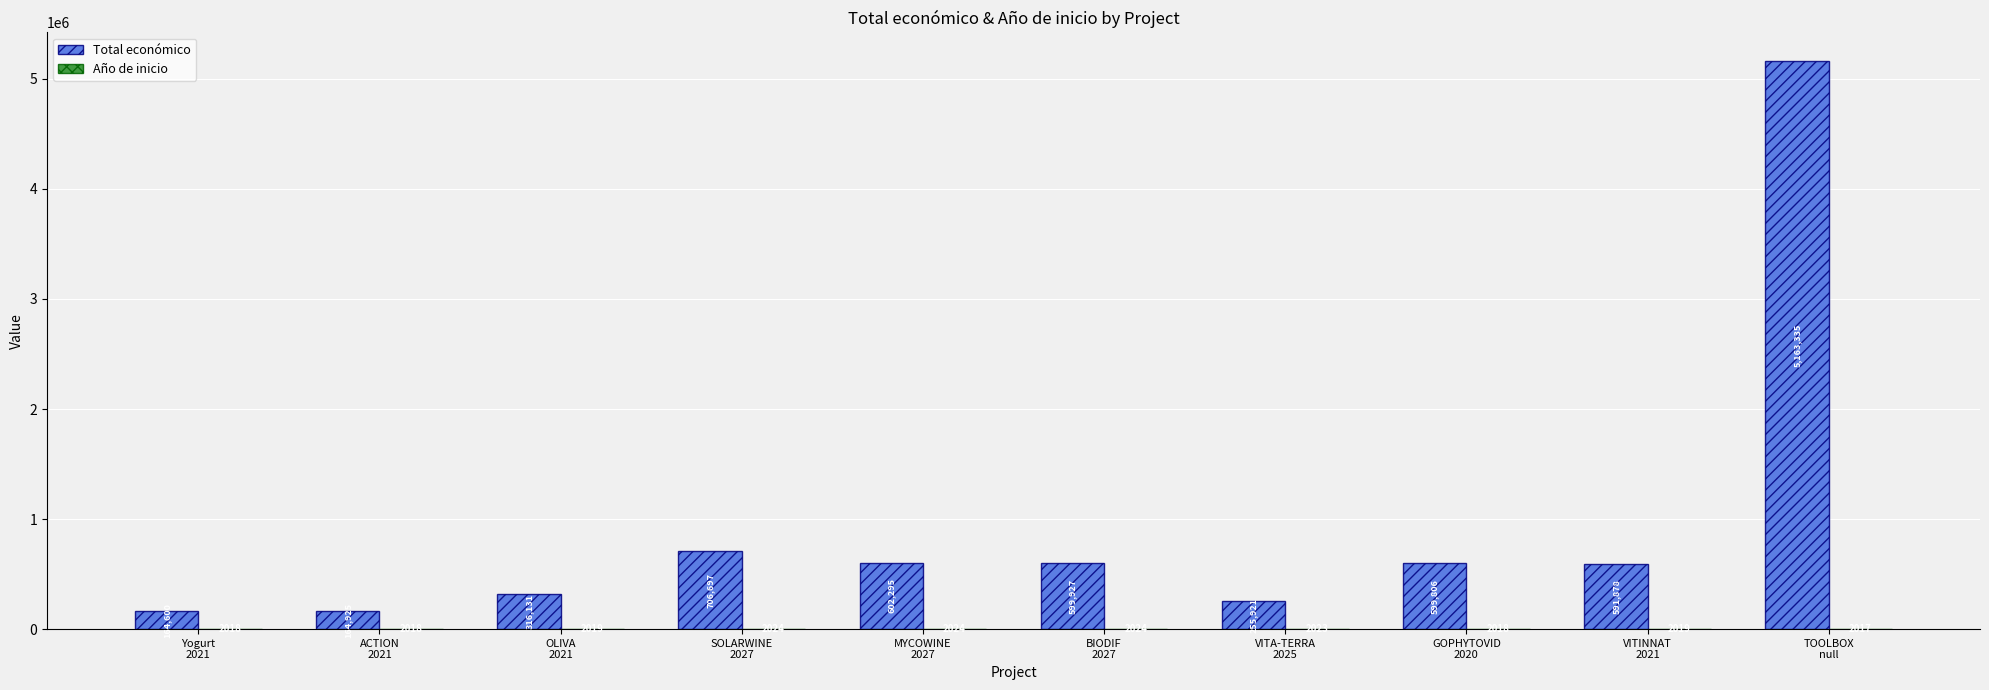

What is the highest value of the Total económico series?

5163335.0